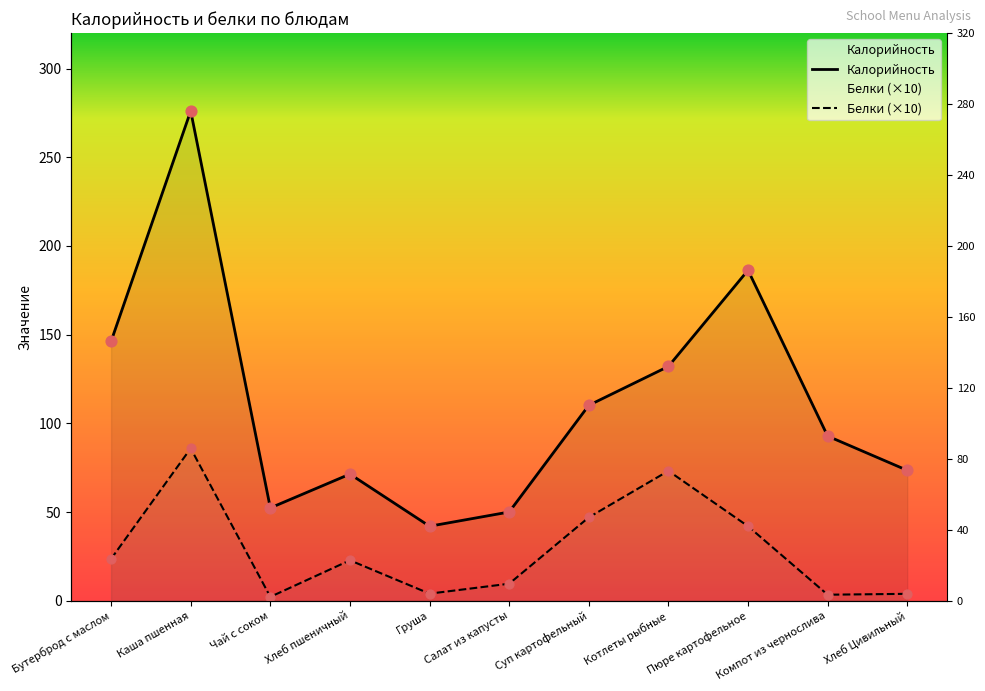

At which category is the sum across all series the highest?

Каша пшенная